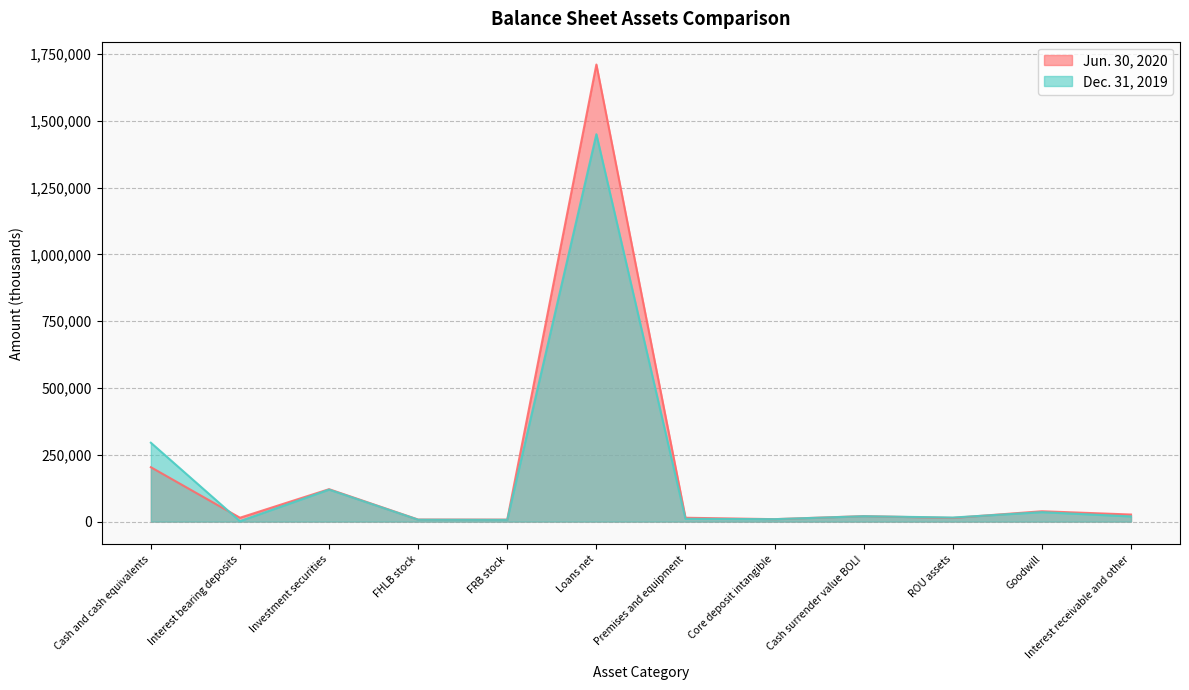

How many lines are shown in the chart?

2